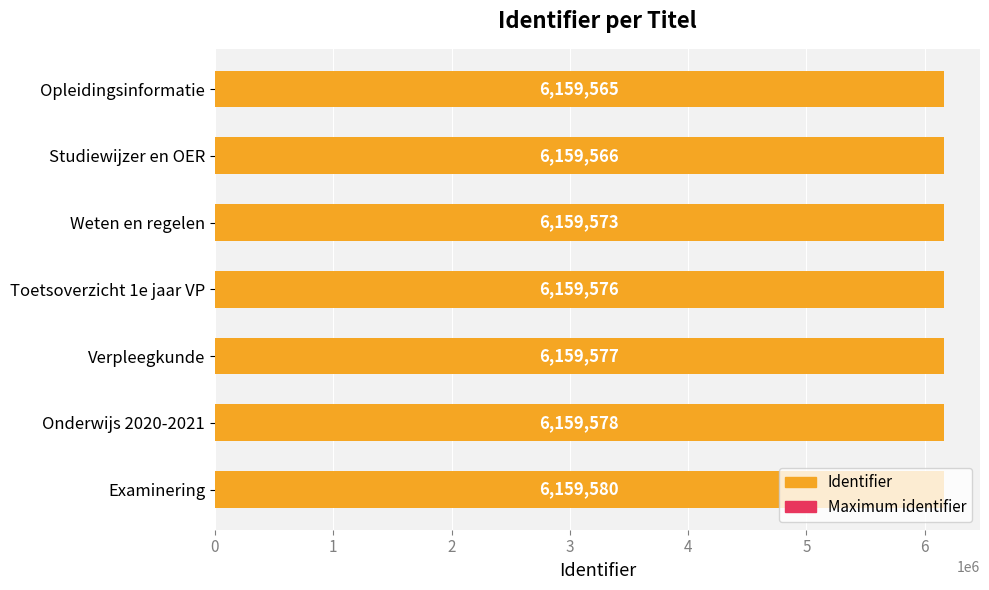

At how many categories does at least one series exceed 1482688?

7